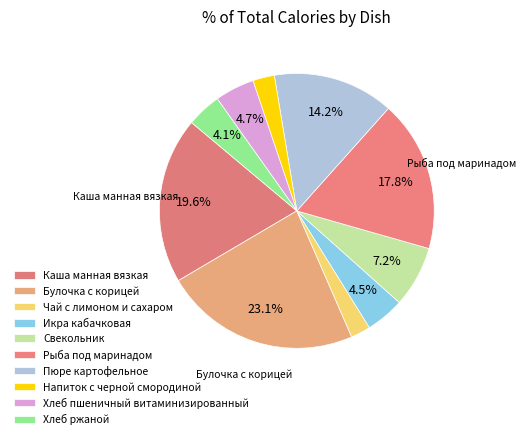

Count the number of slices in the pie.

10